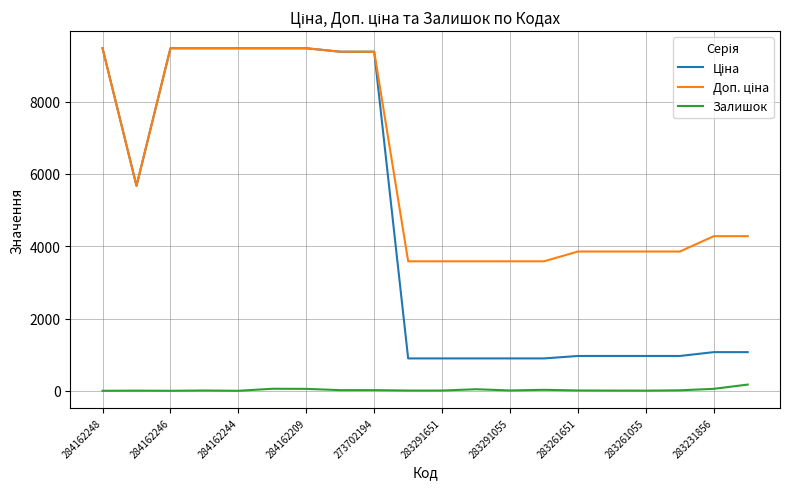

True or false: Ціна and Залишок cross at least once.

False